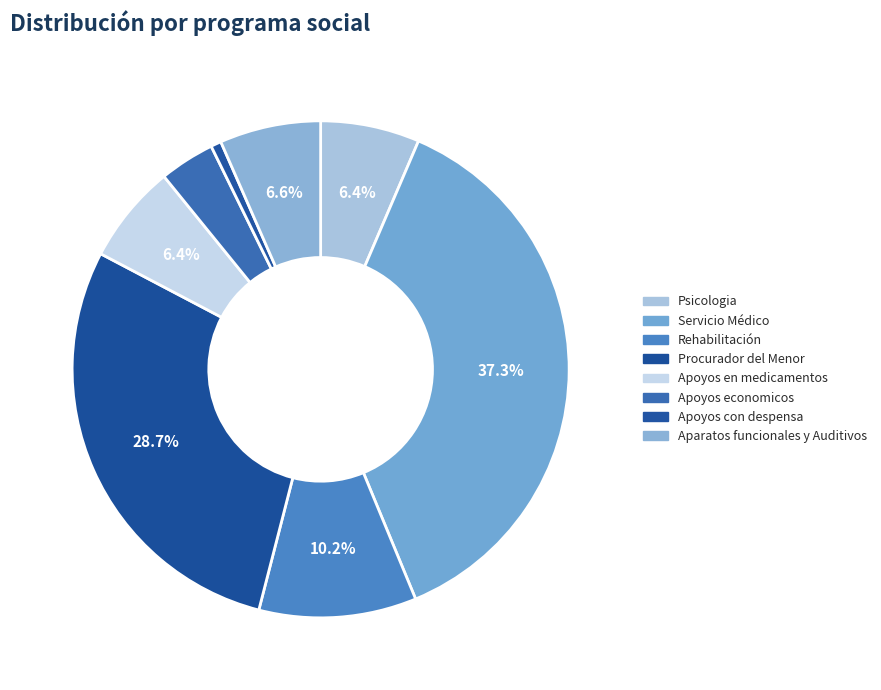

To the nearest percent, what percentage of the pie is Rehabilitación?

10%